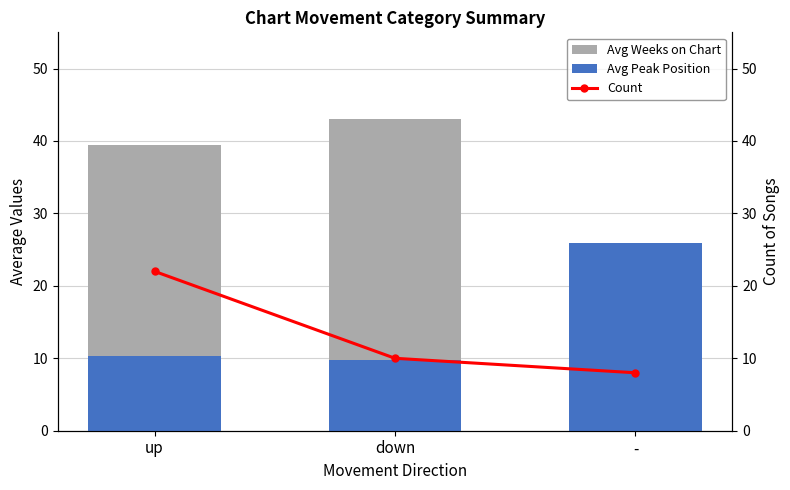

What is the label of the 2nd bar from the left?

down